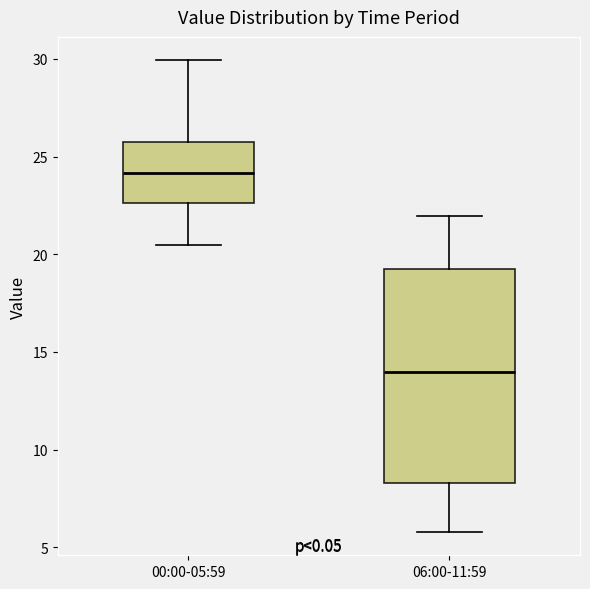

Comparing the boxes themselves (not the whiskers), which one is the tallest?

06:00-11:59